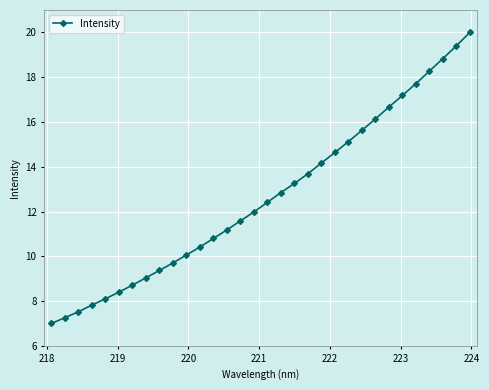

True or false: there are more than 2 points higher than both neighbors.

False